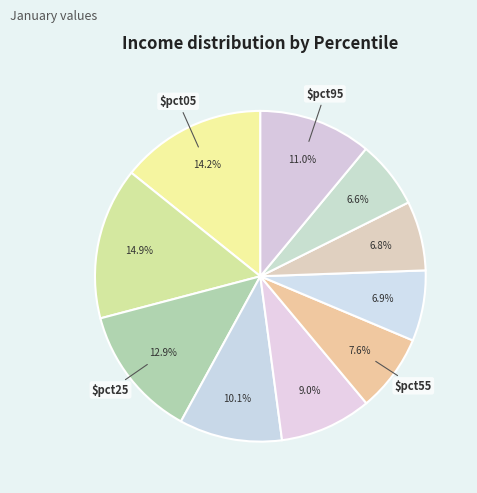

How many slices are in this pie chart?

10